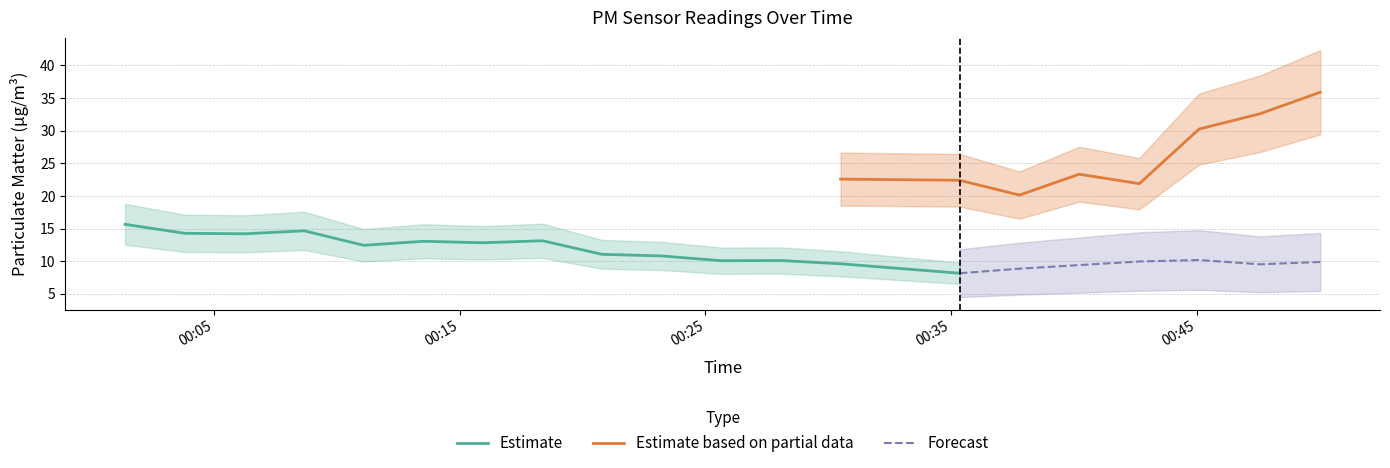

What is the highest value of the Estimate series?

15.7